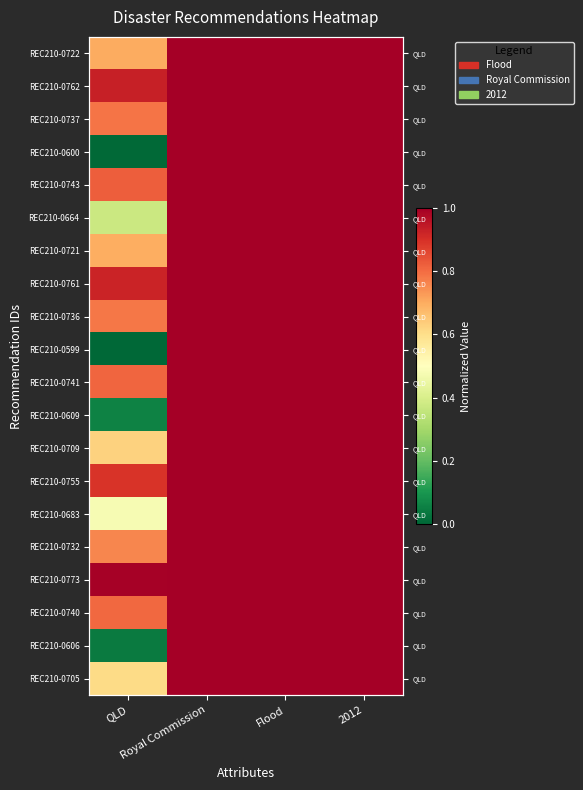

At how many categories does at least one series exceed 0?

4